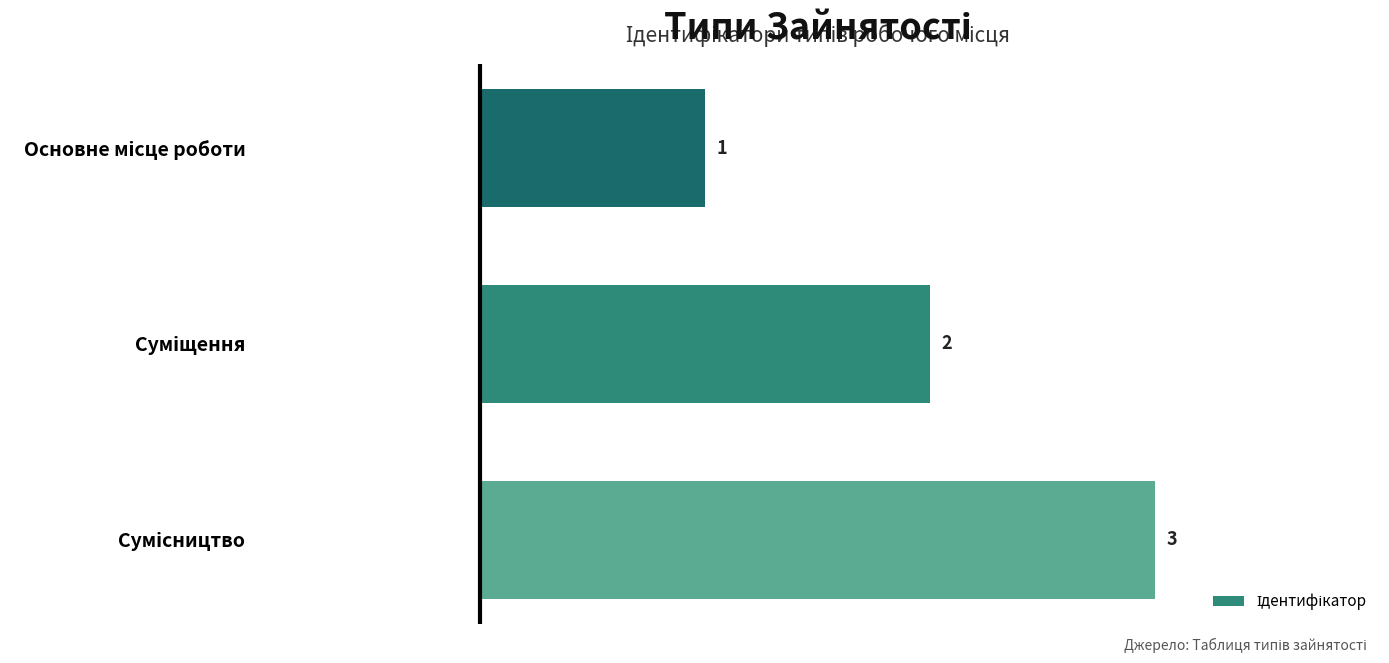

What is the sum of all values?

6